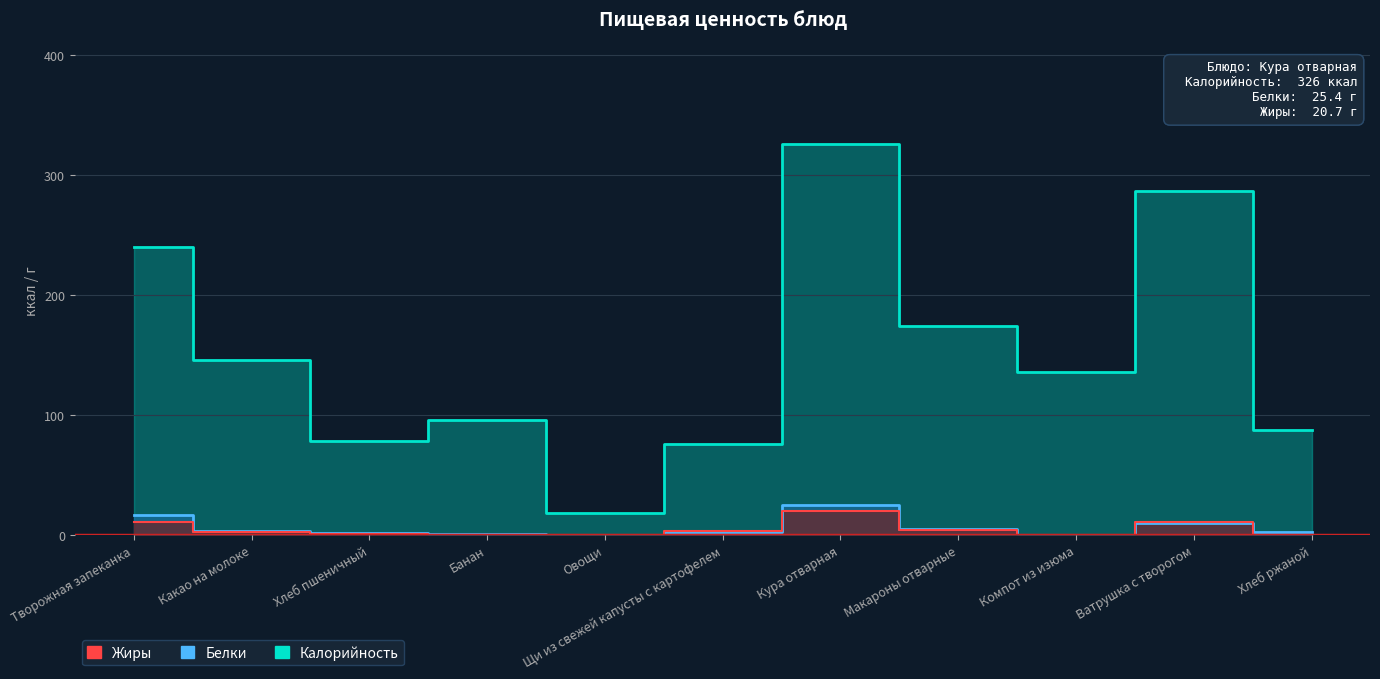

How many lines are shown in the chart?

3